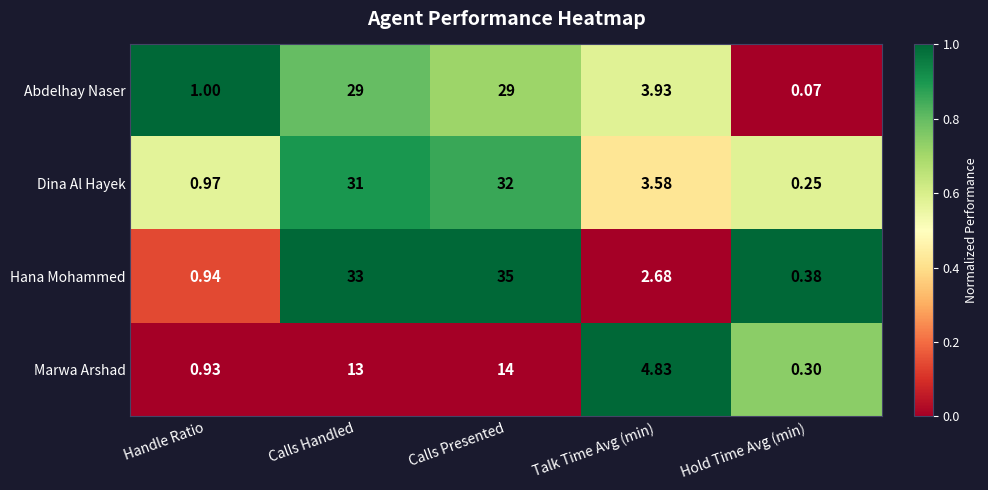

At which category does the chart reach its peak across all series?

Calls Presented